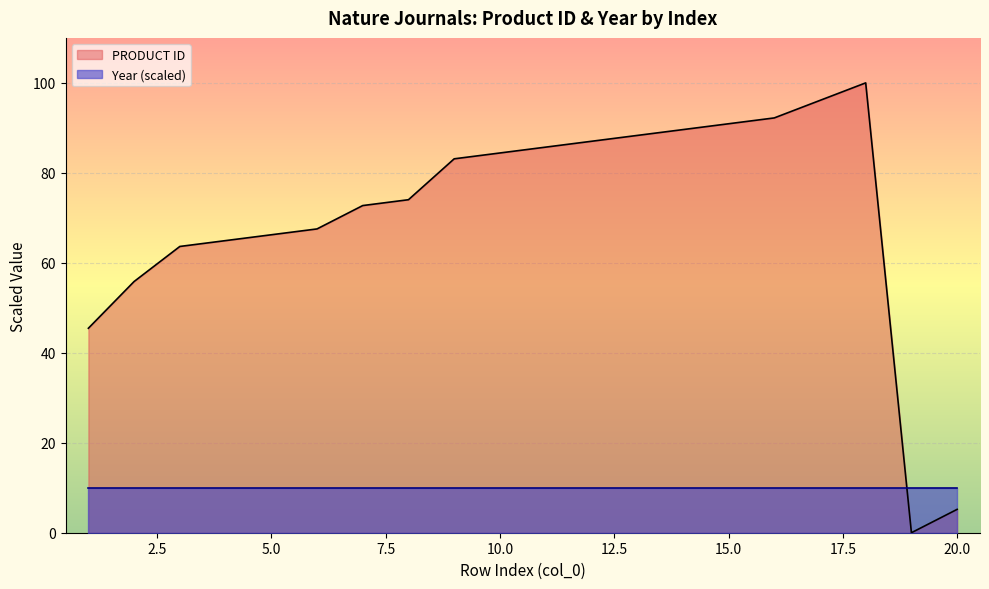

How many points are higher than both their immediate neighbors (excluding endpoints)?

1